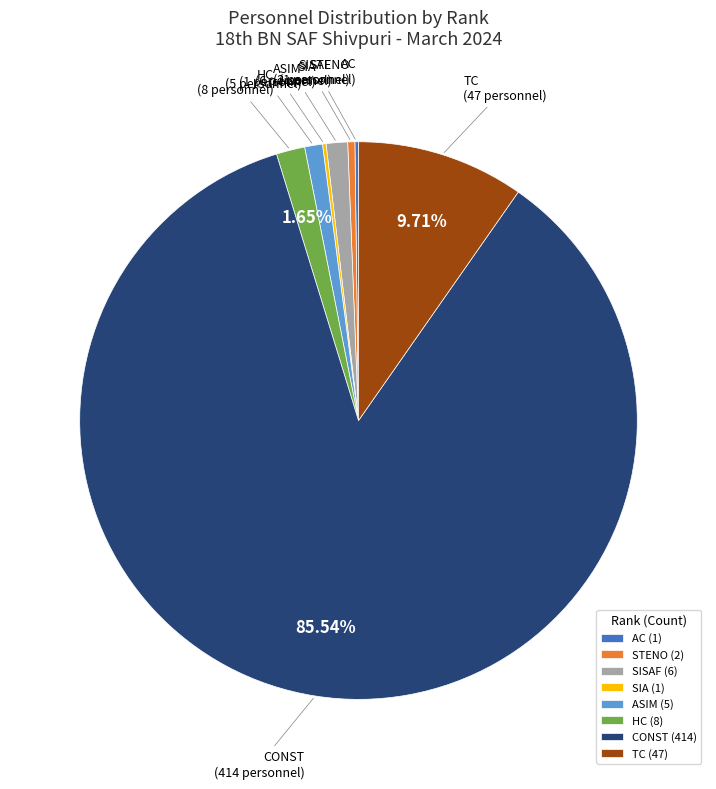

Between TC and STENO, which is larger?

TC